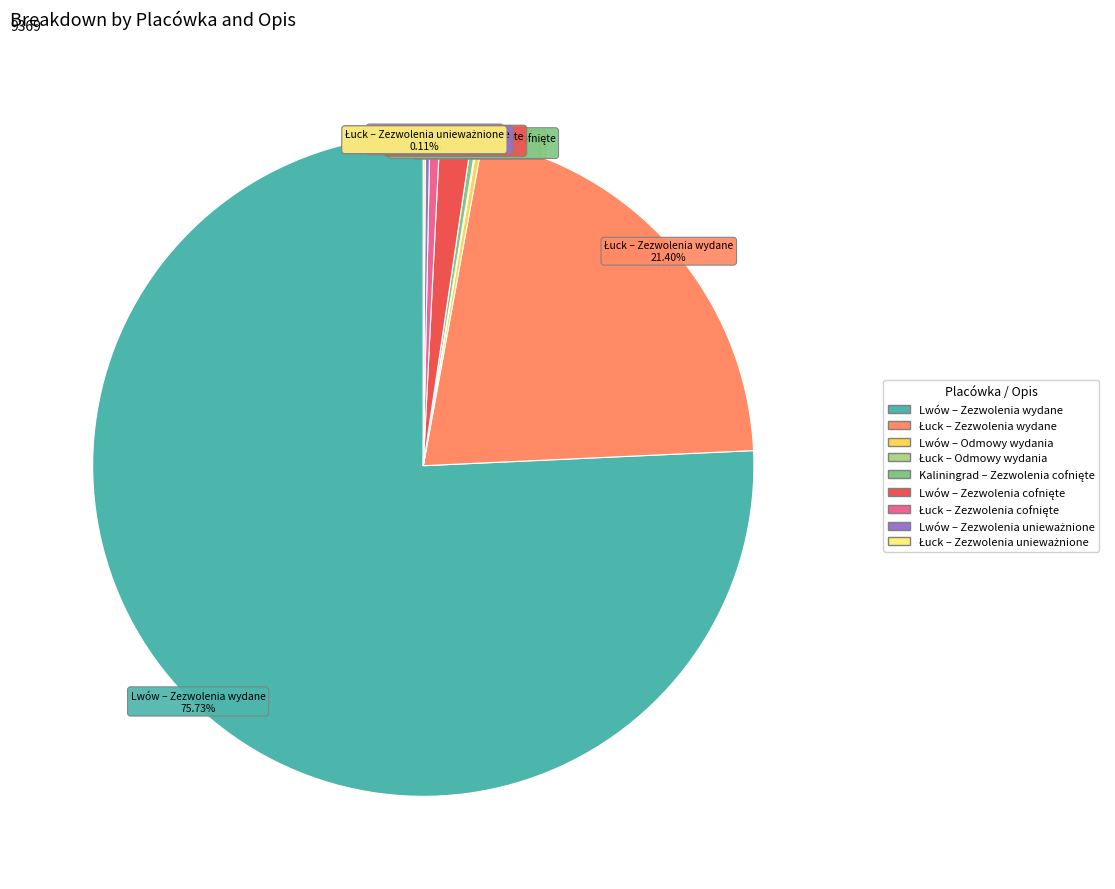

Does any single category account for the majority?

Yes